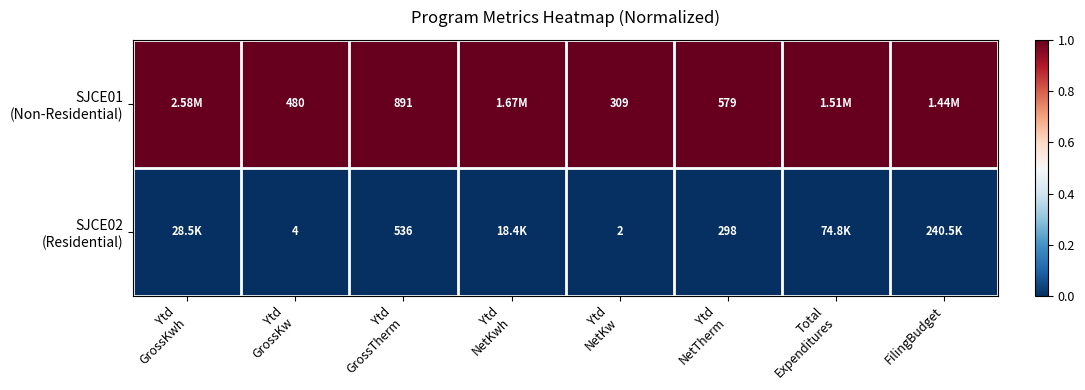

Which category has the lowest value in the SJCE01 (Non-Residential) series?

Ytd GrossKwh